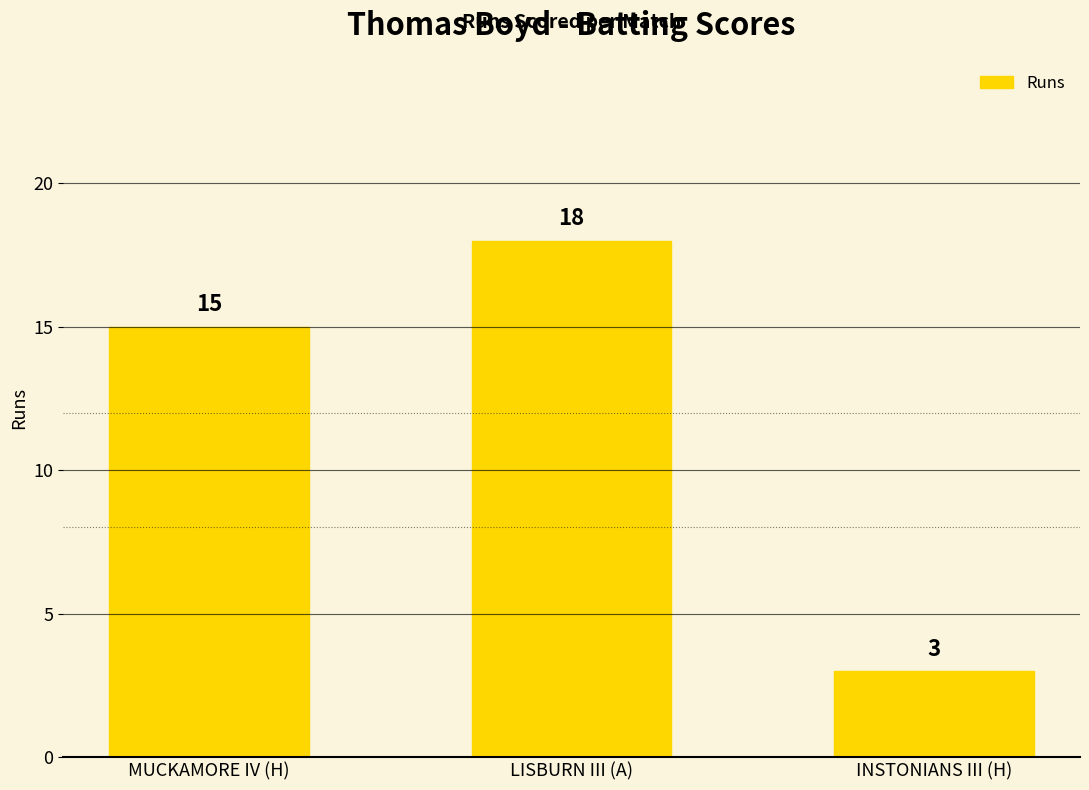

Which has a higher value, LISBURN III (A) or MUCKAMORE IV (H)?

LISBURN III (A)